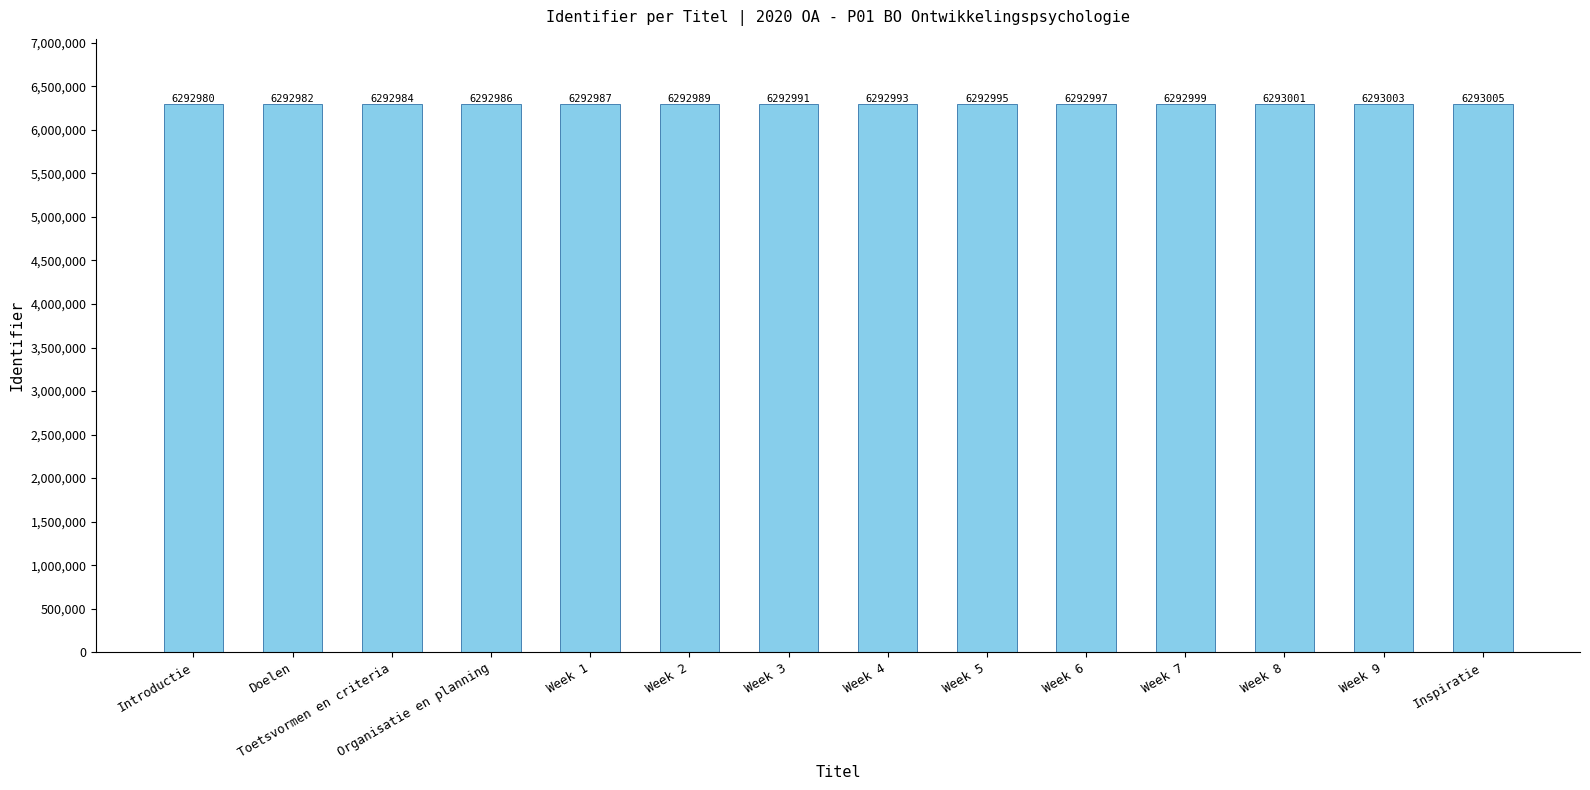

Reading left to right, what are all the values shown in this chart?

6292980	6292982	6292984	6292986	6292987	6292989	6292991	6292993	6292995	6292997	6292999	6293001	6293003	6293005